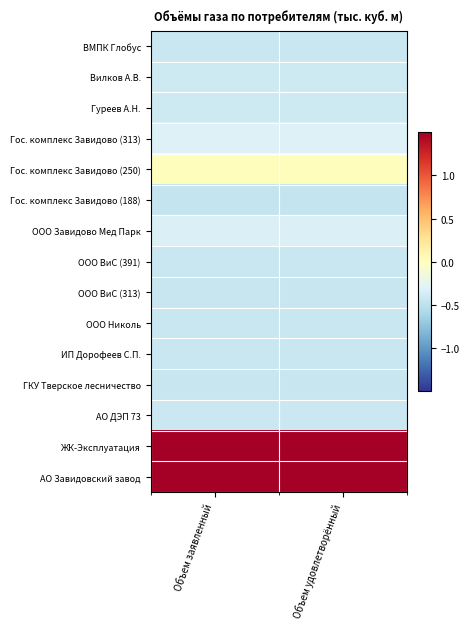

Reading left to right, extract all data points from this chart.

ВМПК Глобус: Объем заявленный=-0.4	Объем удовлетворённый=-0.4
Вилков А.В.: Объем заявленный=-0.4	Объем удовлетворённый=-0.4
Гуреев А.Н.: Объем заявленный=-0.4	Объем удовлетворённый=-0.4
Гос. комплекс Завидово (313): Объем заявленный=-0.3	Объем удовлетворённый=-0.3
Гос. комплекс Завидово (250): Объем заявленный=0.0	Объем удовлетворённый=0.0
Гос. комплекс Завидово (188): Объем заявленный=-0.4	Объем удовлетворённый=-0.4
ООО Завидово Мед Парк: Объем заявленный=-0.3	Объем удовлетворённый=-0.3
ООО ВиС (391): Объем заявленный=-0.4	Объем удовлетворённый=-0.4
ООО ВиС (313): Объем заявленный=-0.4	Объем удовлетворённый=-0.4
ООО Николь: Объем заявленный=-0.4	Объем удовлетворённый=-0.4
ИП Дорофеев С.П.: Объем заявленный=-0.4	Объем удовлетворённый=-0.4
ГКУ Тверское лесничество: Объем заявленный=-0.4	Объем удовлетворённый=-0.4
АО ДЭП 73: Объем заявленный=-0.4	Объем удовлетворённый=-0.4
ЖК-Эксплуатация: Объем заявленный=3.2	Объем удовлетворённый=3.2
АО Завидовский завод: Объем заявленный=1.7	Объем удовлетворённый=1.7